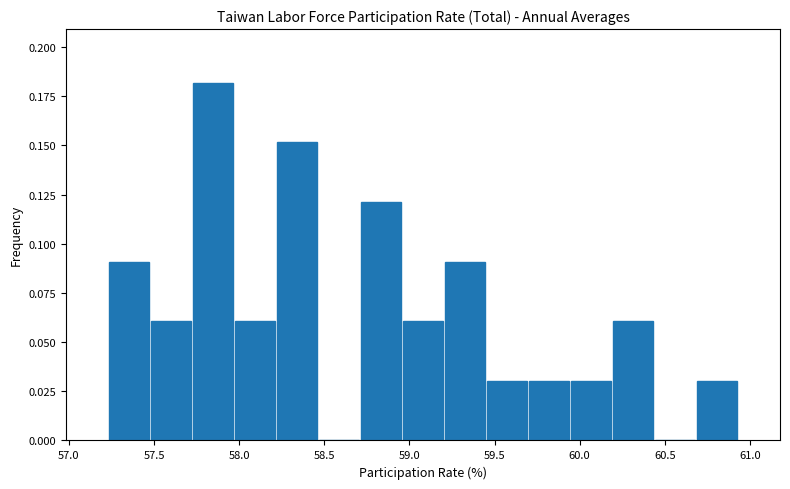

How tall is the bar that spans 58.20 to 58.45 on the x-axis? Neither the bar edges nor the heights are printed on the chart, so give them approximately, as read against the axes.

0.15